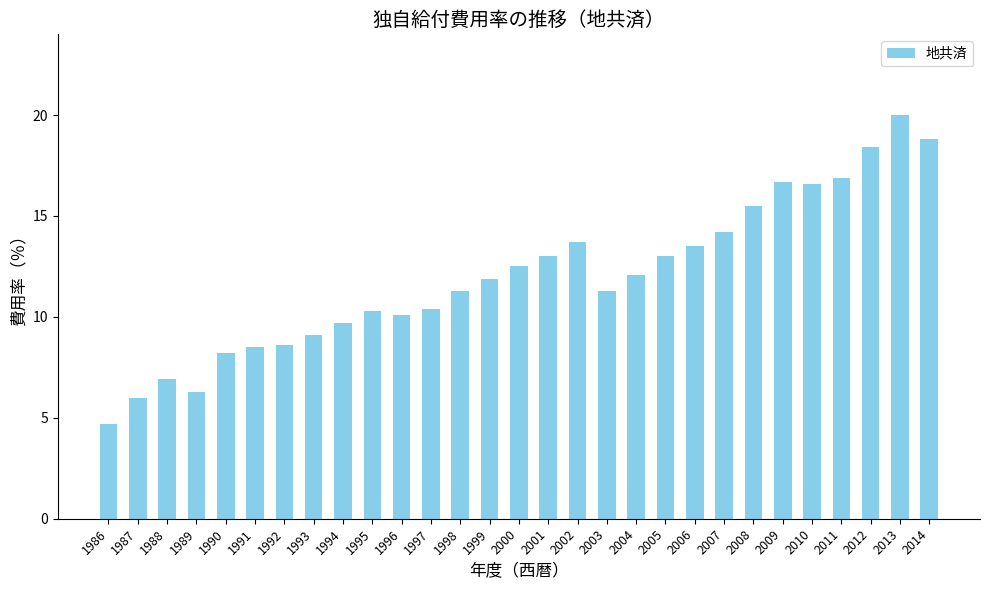

What is the greatest value displayed?

20.0